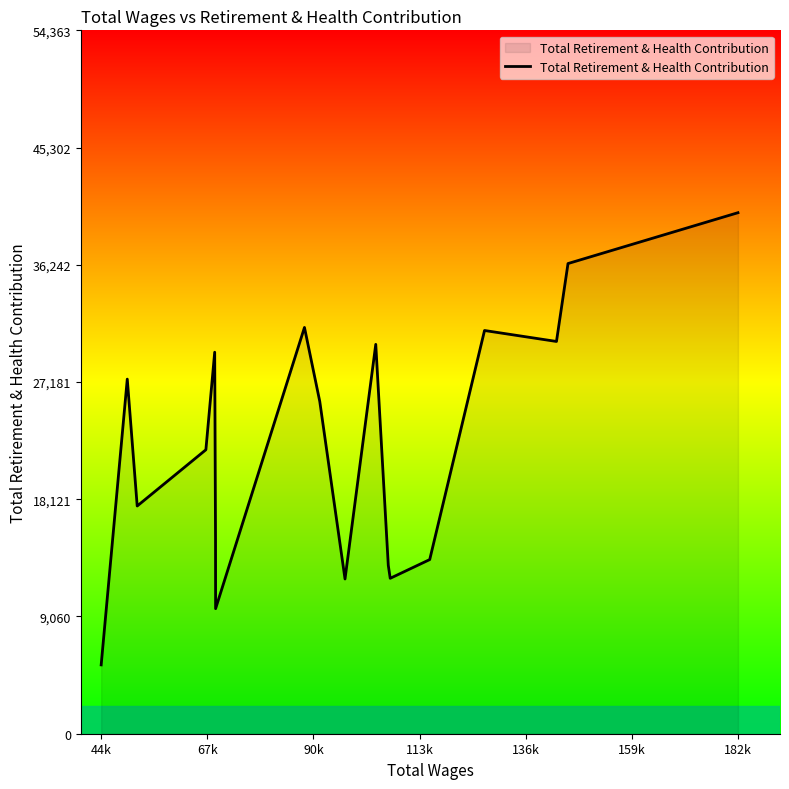

What is the maximum value shown in the chart?

40269